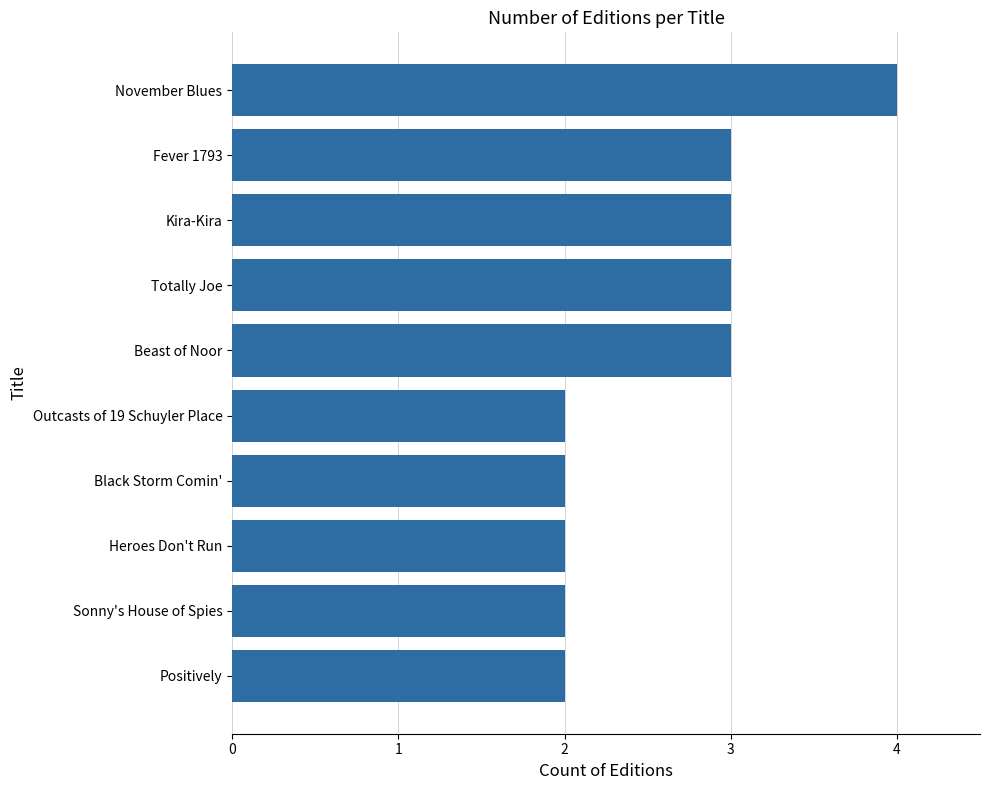

The value at November Blues is 4. True or false?

True